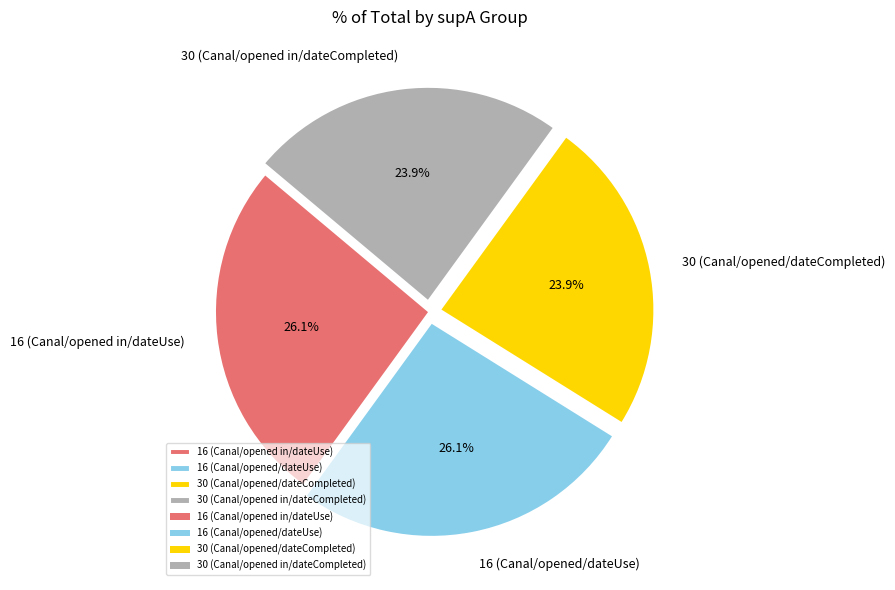

Is there any slice that represents more than half of the pie?

No